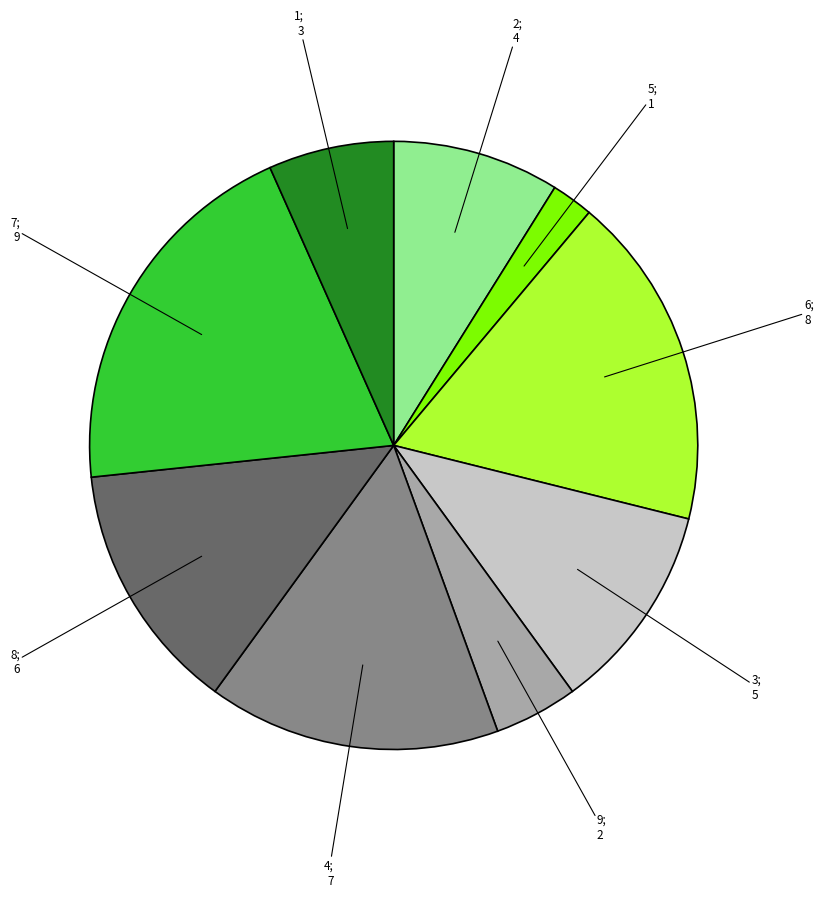

The 4 slice represents 24% of the pie. True or false?

False